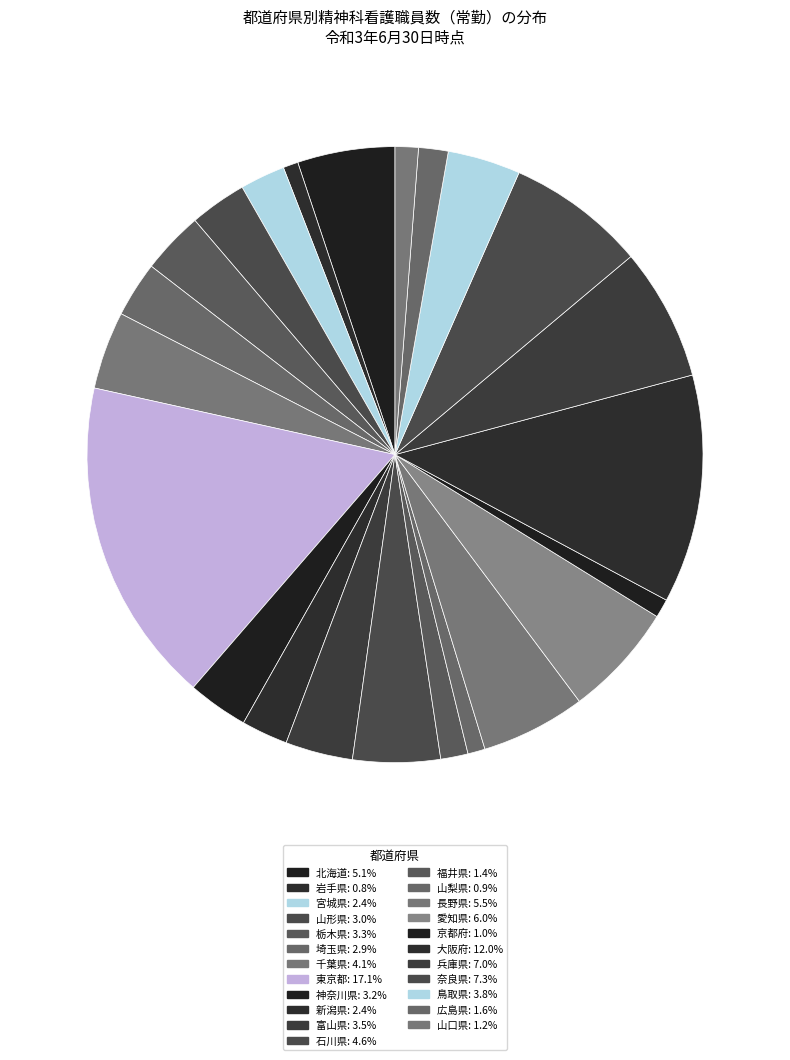

How many slices are in this pie chart?

23